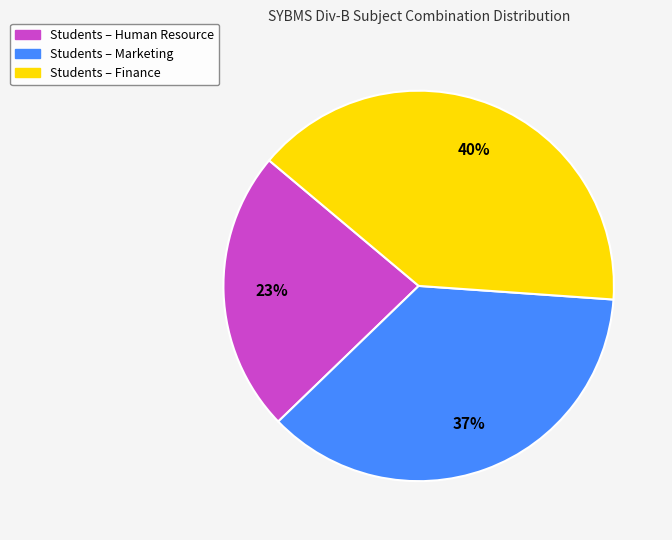

To the nearest percent, what is the average slice percentage?

33%